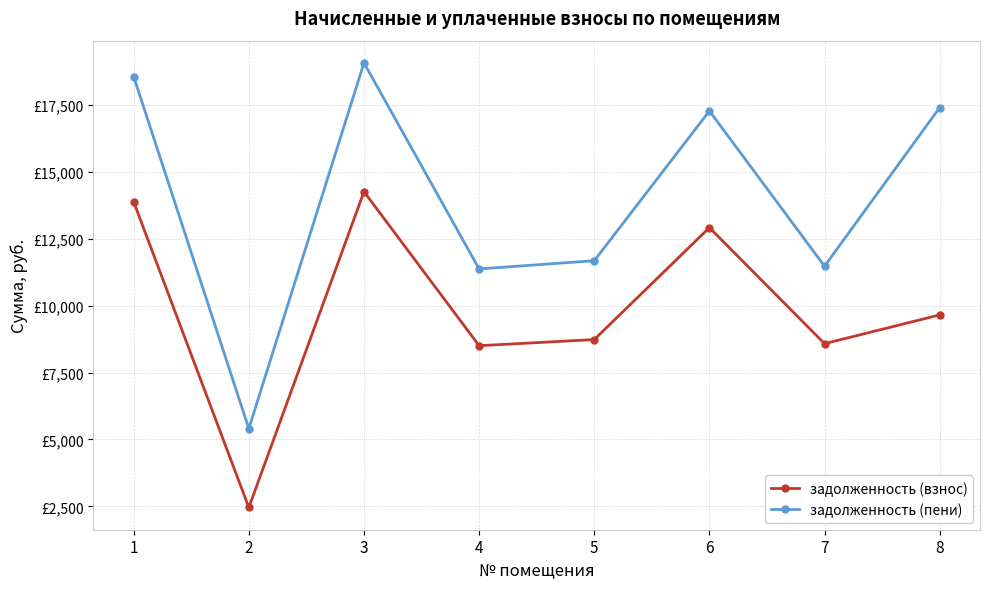

Rank the series by their maximum value, from lowest to highest.

задолженность (взнос), задолженность (пени)